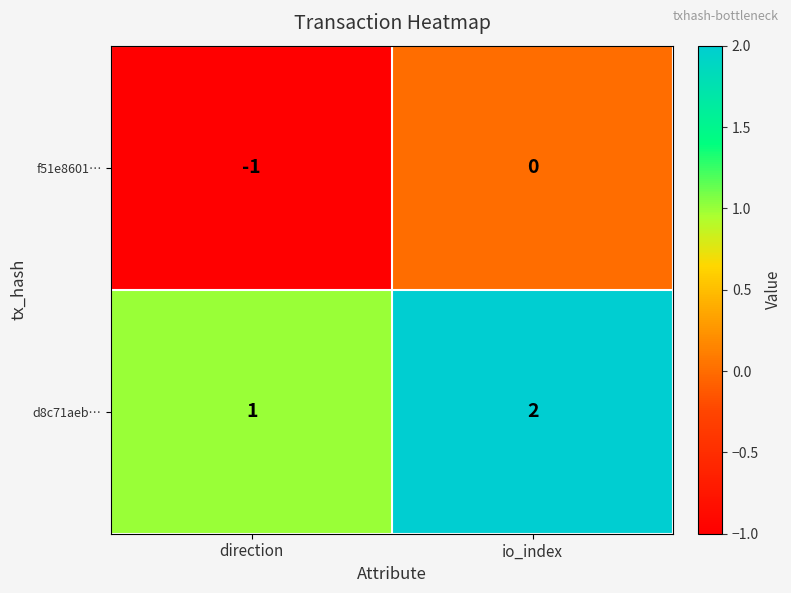

At which category is the sum across all series the highest?

io_index